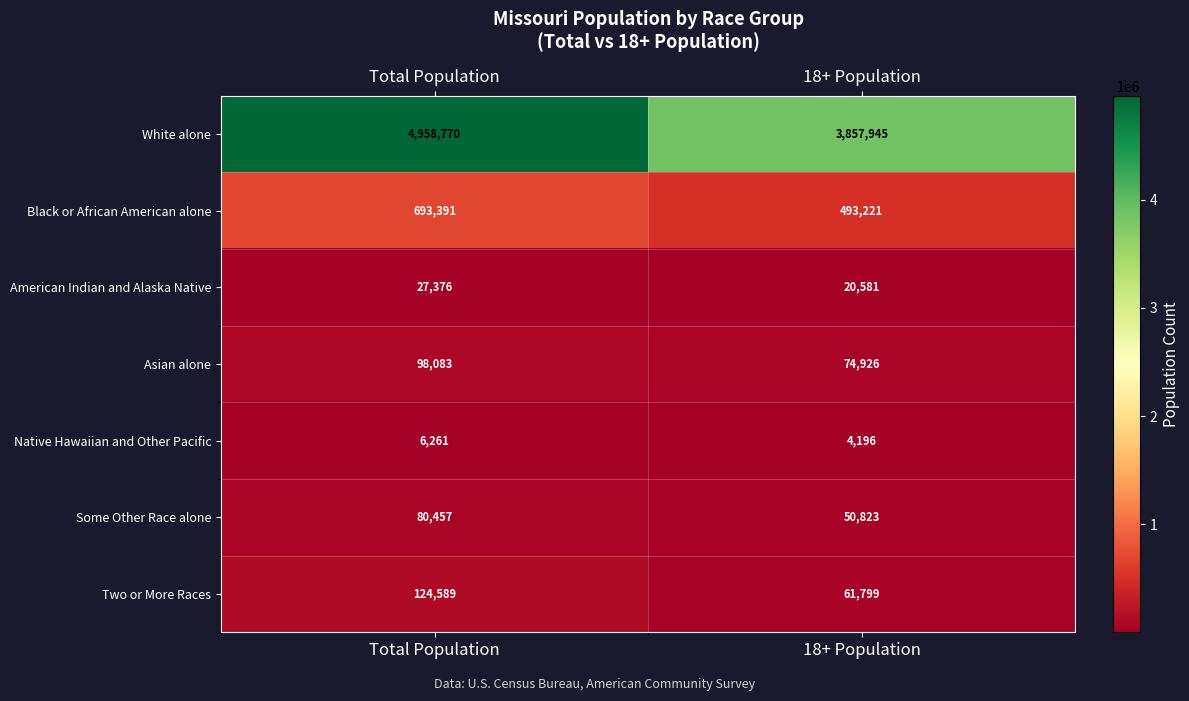

At how many categories does at least one series exceed 2896493?

2